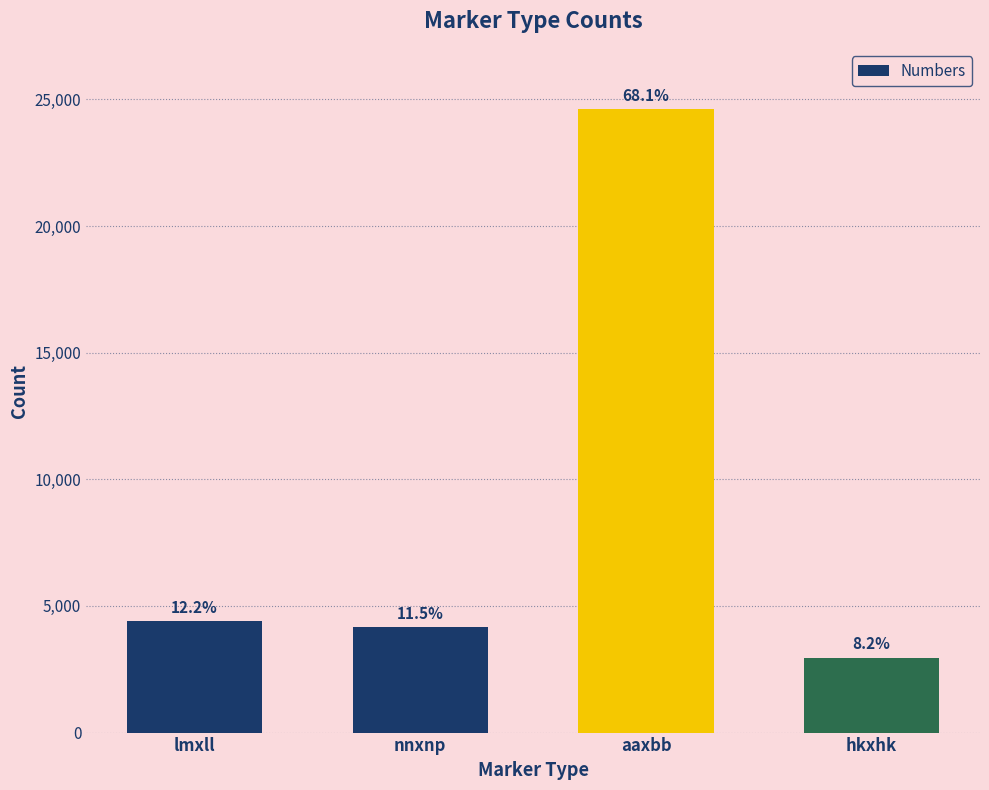

How many bars are there in total?

4